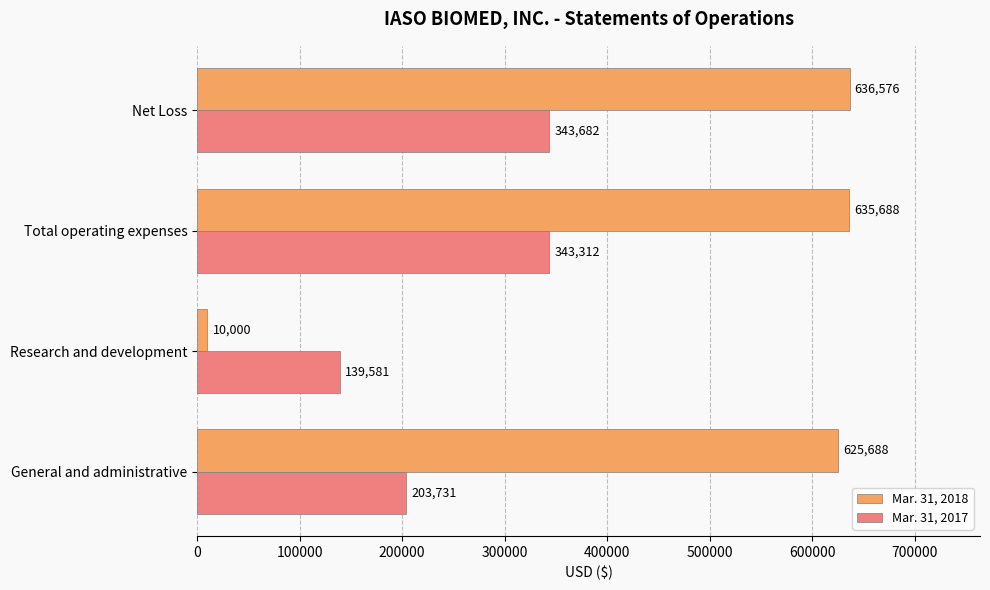

At which label does Mar. 31, 2017 reach its minimum?

Research and development